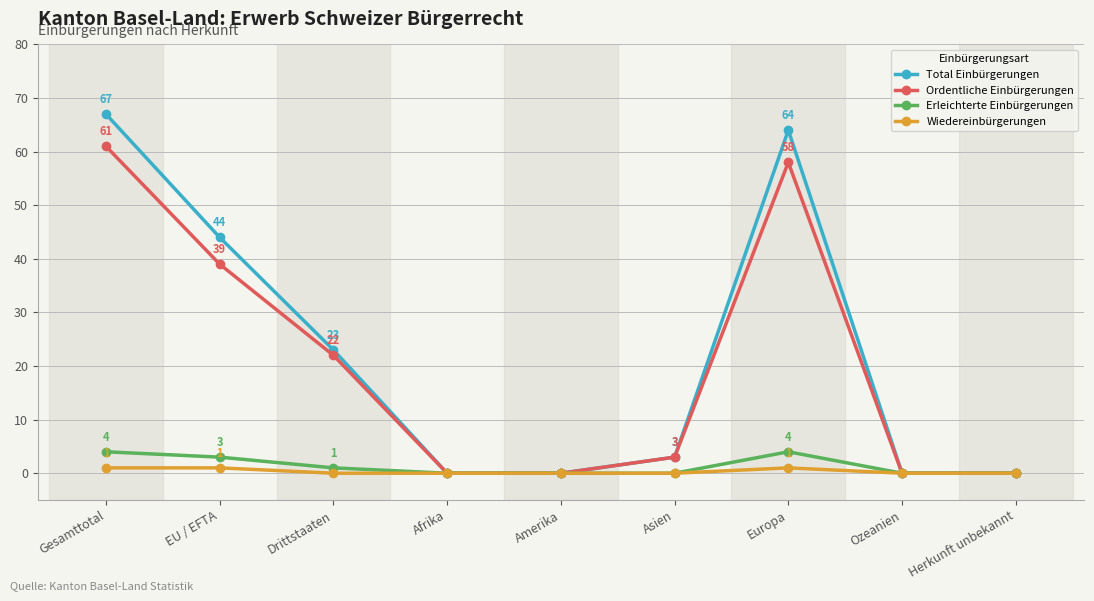

What is the label of the 5th point from the right?

Amerika